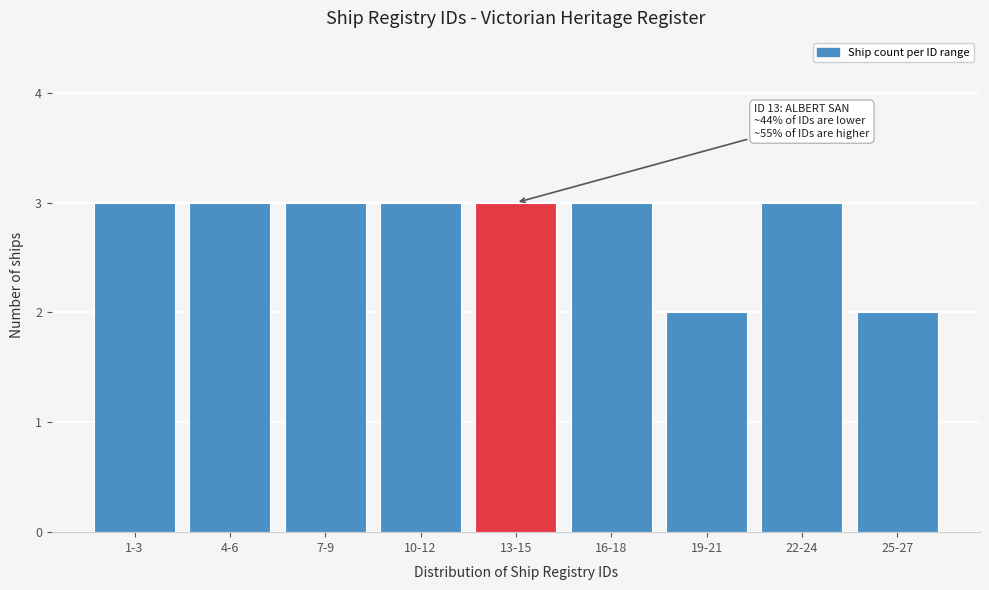

Reading left to right, transcribe all the data shown in this chart.

1-3=3	4-6=3	7-9=3	10-12=3	13-15=3	16-18=3	19-21=2	22-24=3	25-27=2